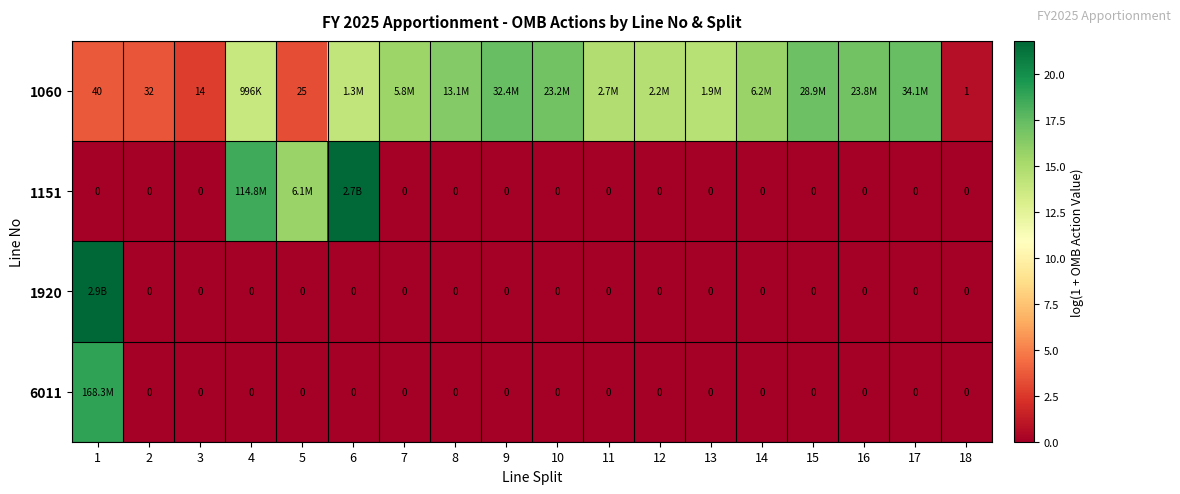

Which series has the widest spread of values?

1920